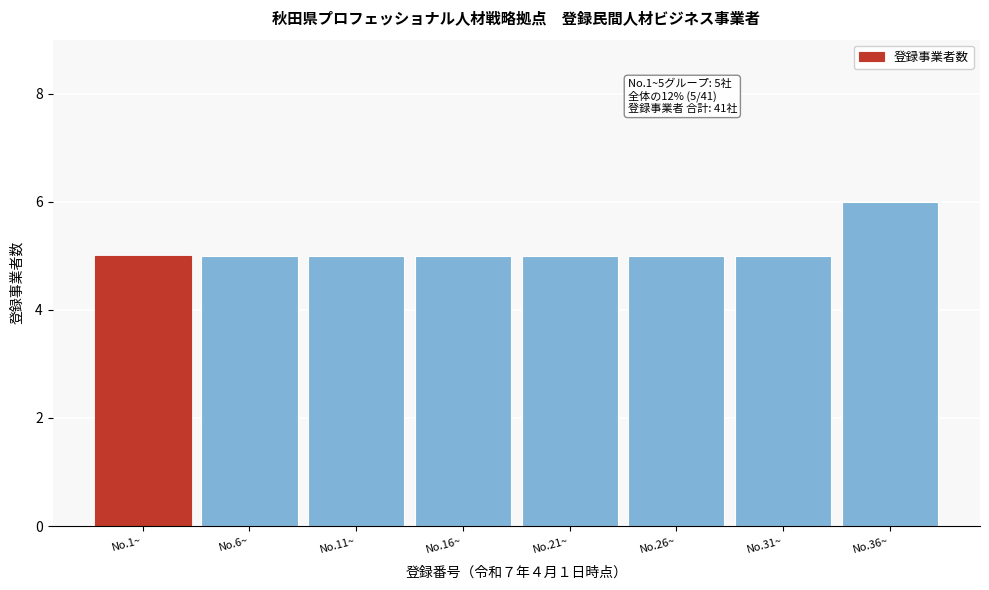

Reading right to left, list all the values displayed in this chart.

6	5	5	5	5	5	5	5